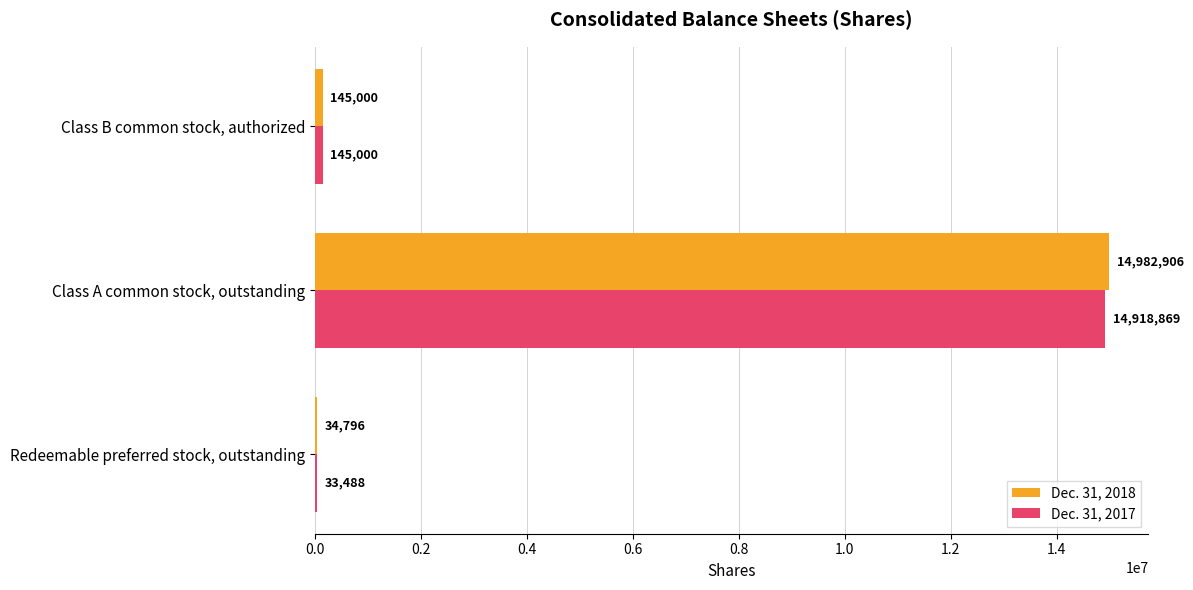

At which category does the chart reach its peak across all series?

Class A common stock, outstanding